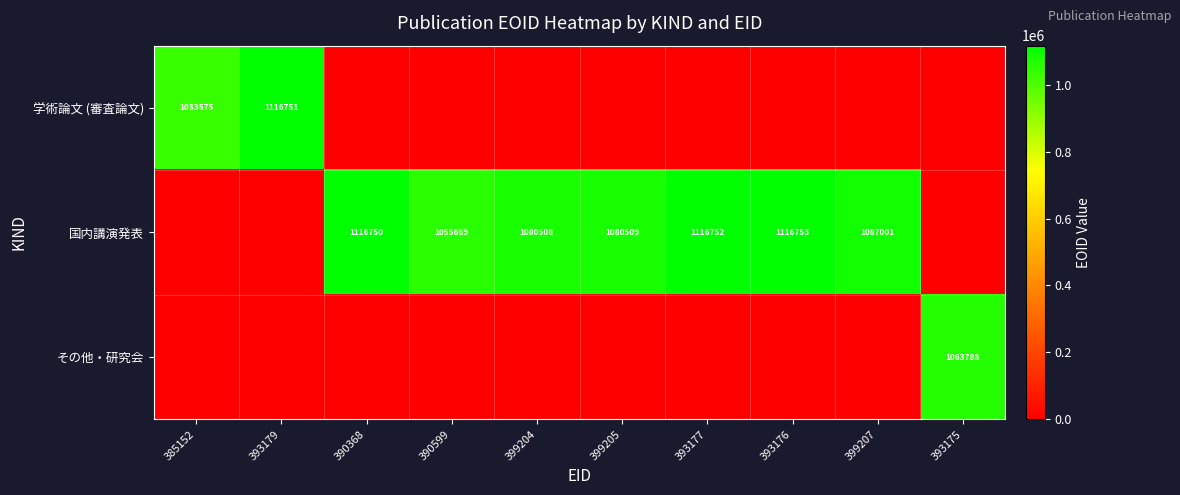

The 国内講演発表 series shows 1539029 at 399204. True or false?

False